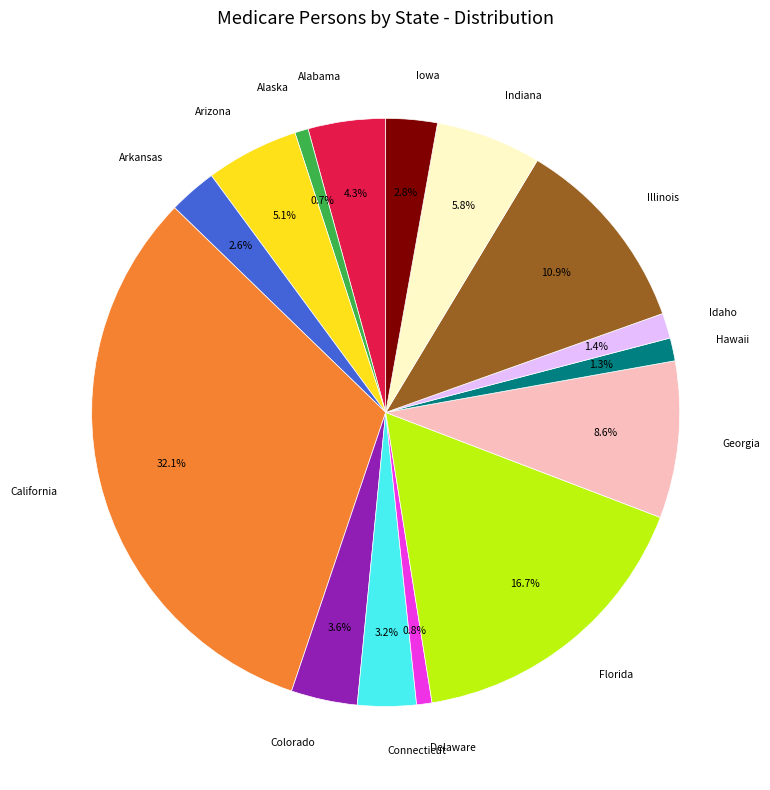

What percentage is the Indiana slice, to the nearest percent?

6%